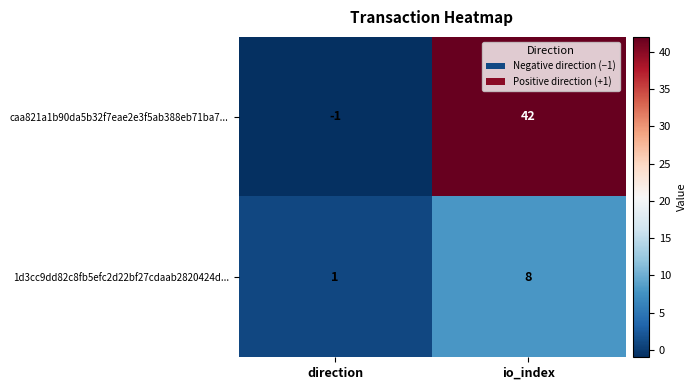

What is the greatest value displayed?

42